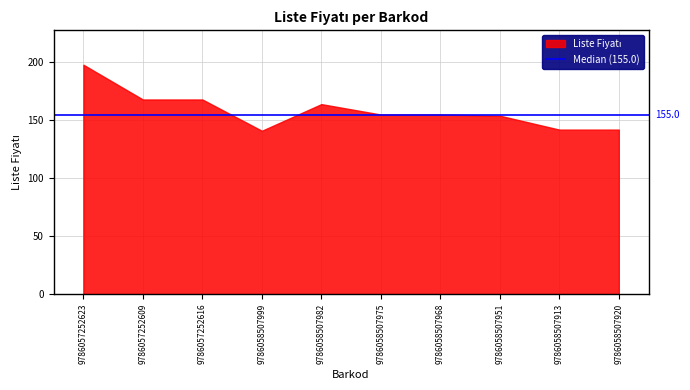

What is the change in value from 9786057252616 to 9786058507982?

-4